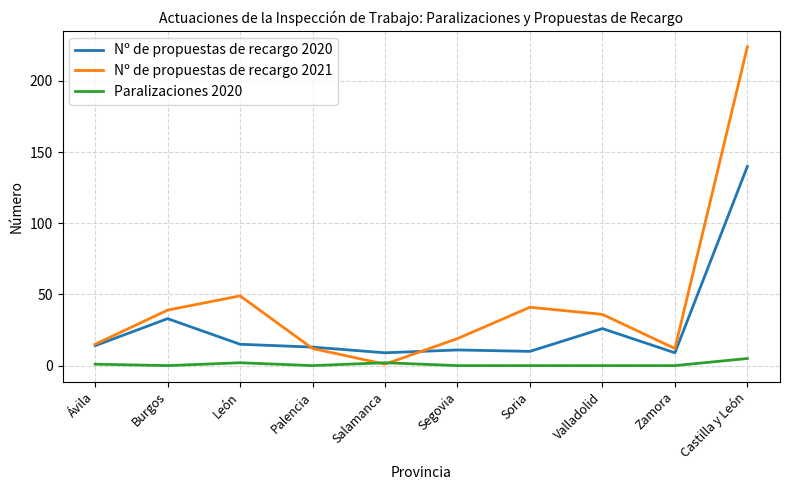

Is this an area chart (filled region under the line)?

No